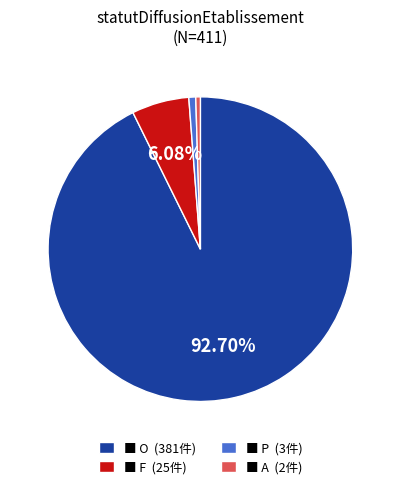

Between ■ O (381件) and ■ F (25件), which is larger?

■ O (381件)